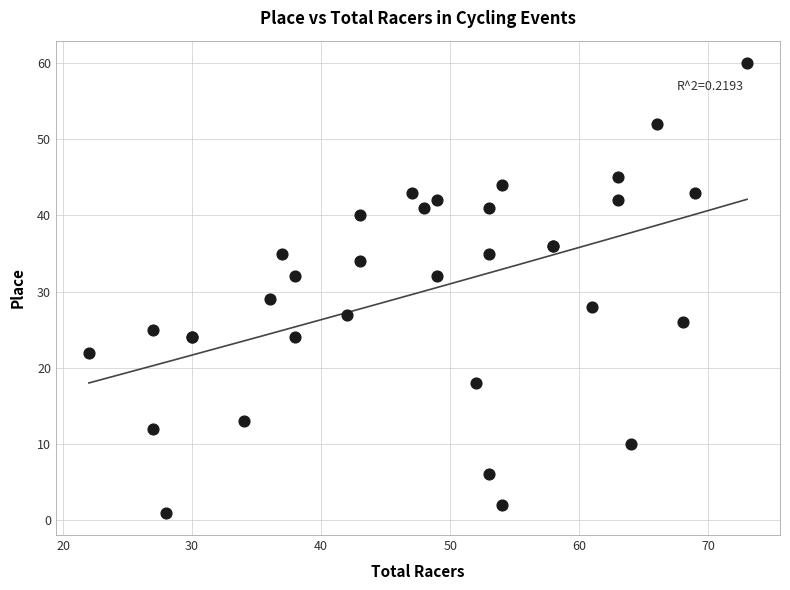

What Y value in the scatter plot is closest to 30?

29